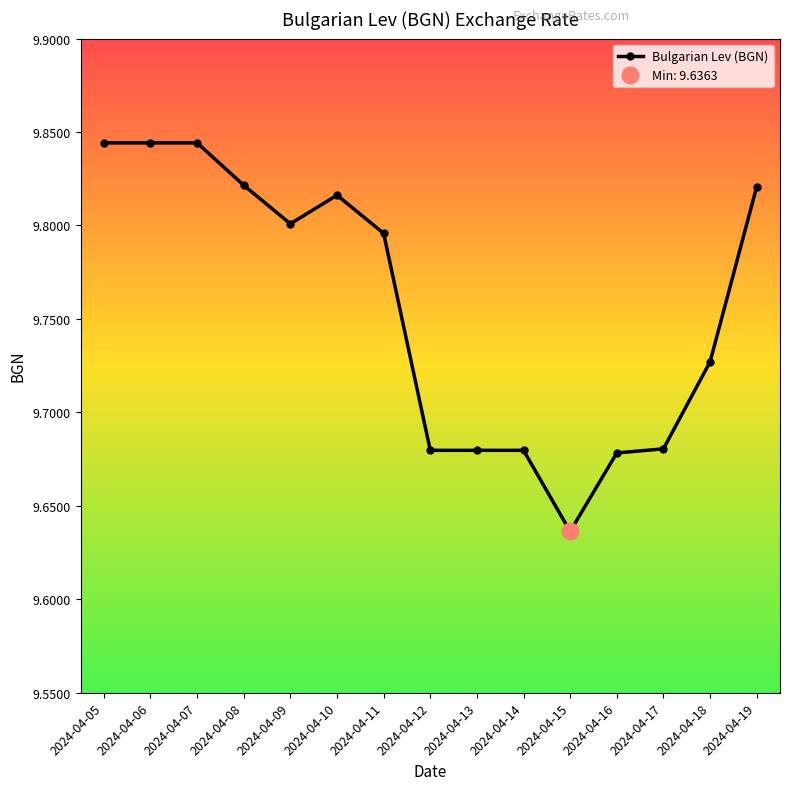

How many lines are shown in the chart?

1